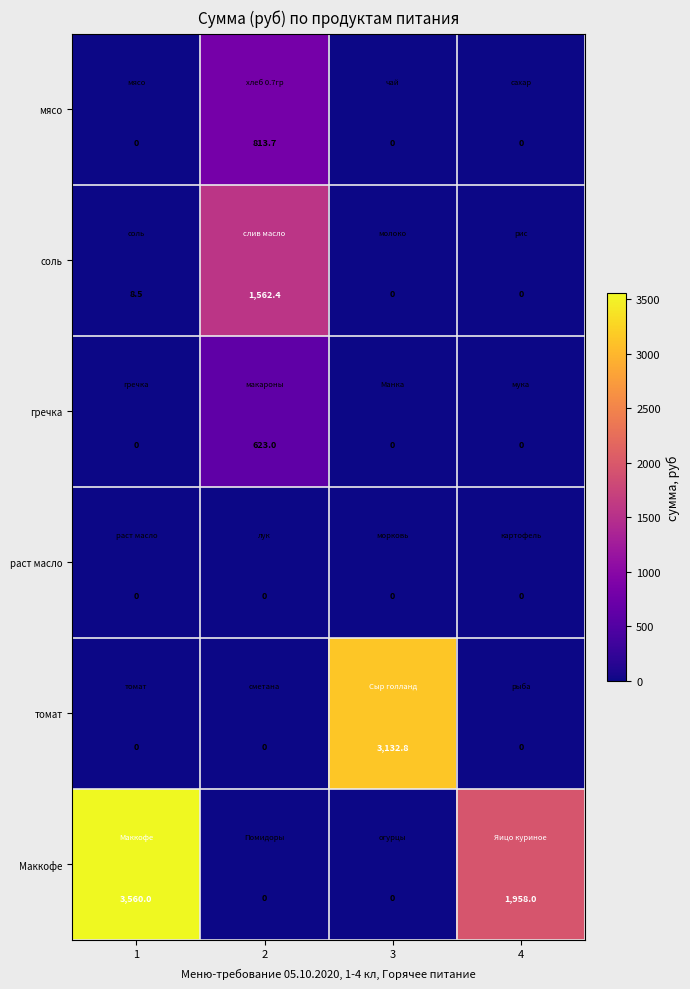

Count the number of categories in the chart.

4